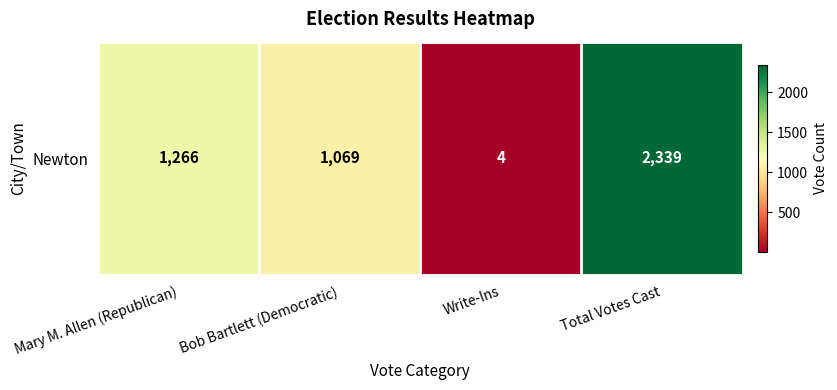

What is the minimum value shown in the chart?

4